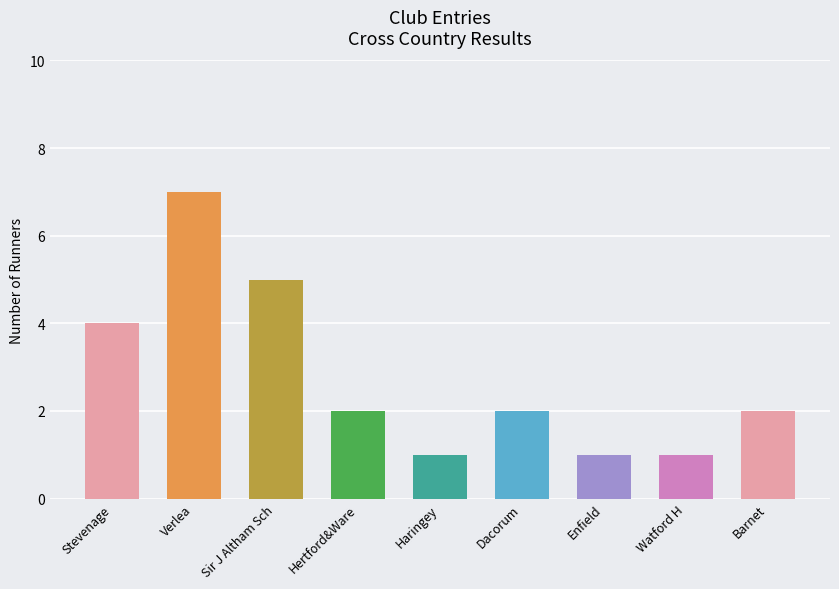

What position from the left is Dacorum?

6